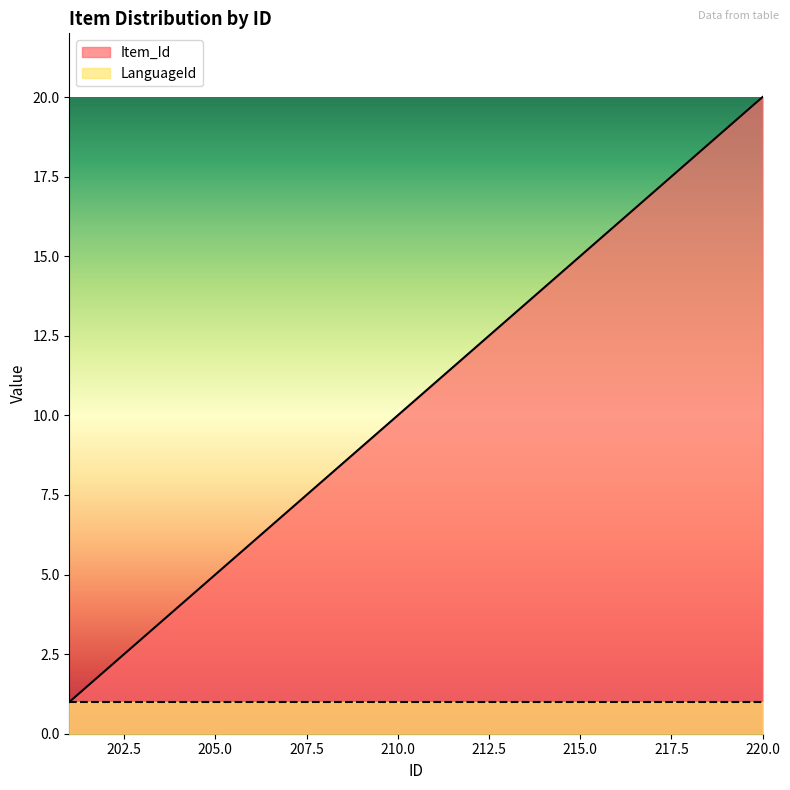

What is the average value?

10